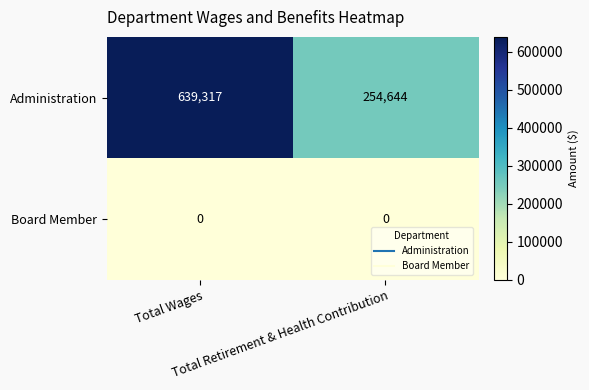

Which series has the largest range (max minus min)?

Administration